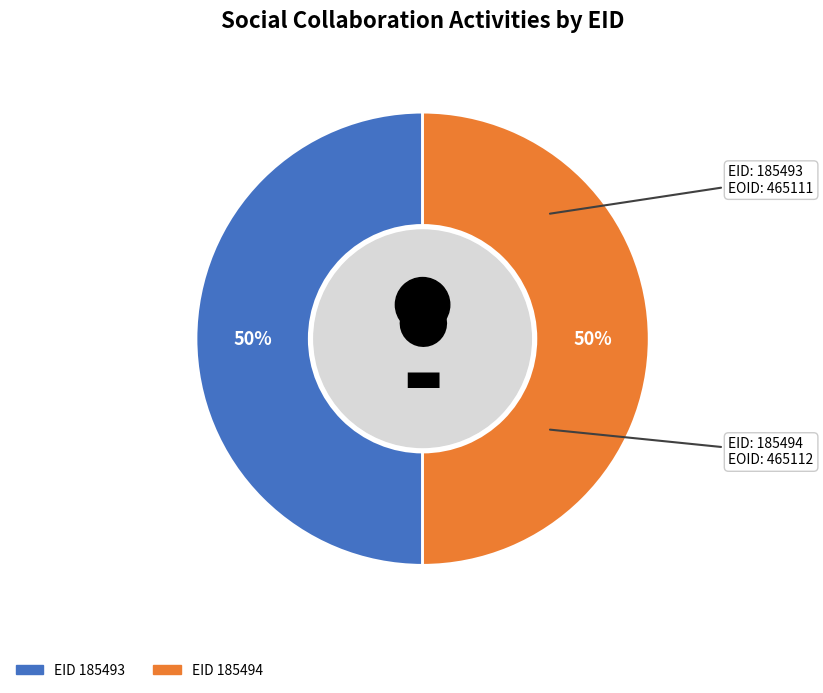

How many slices are in this pie chart?

2